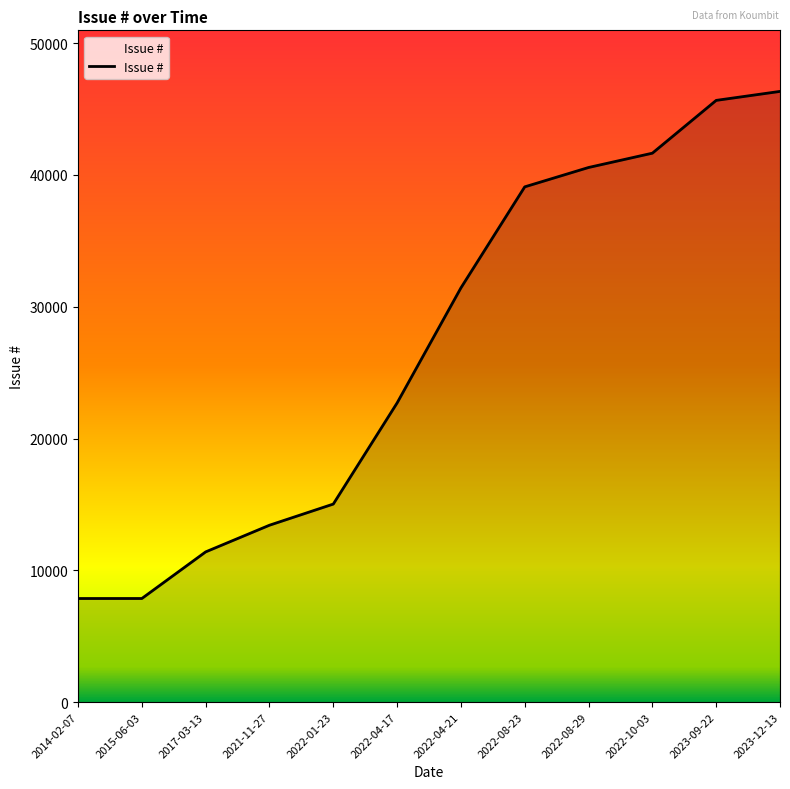

What position from the left is 2023-12-13?

12